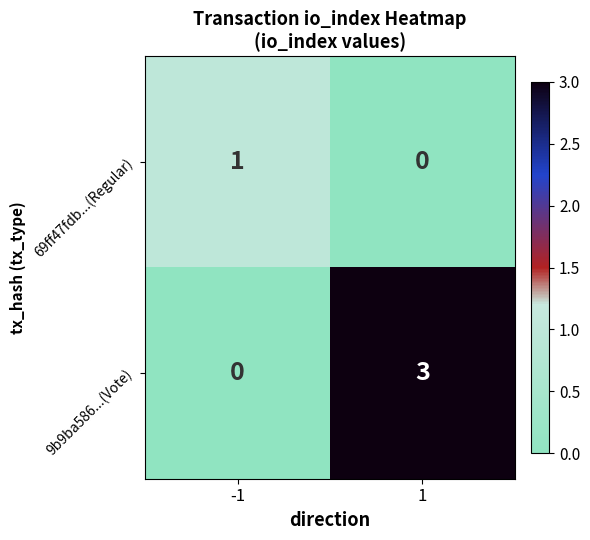

Is it true that 69ff47fdb...(Regular) equals 1 at -1?

True